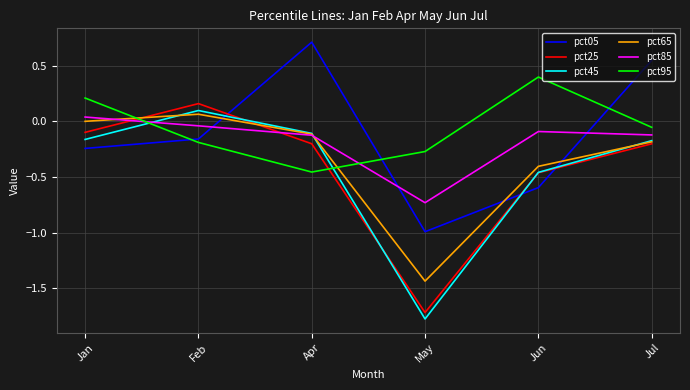

What position from the left is Jun?

5